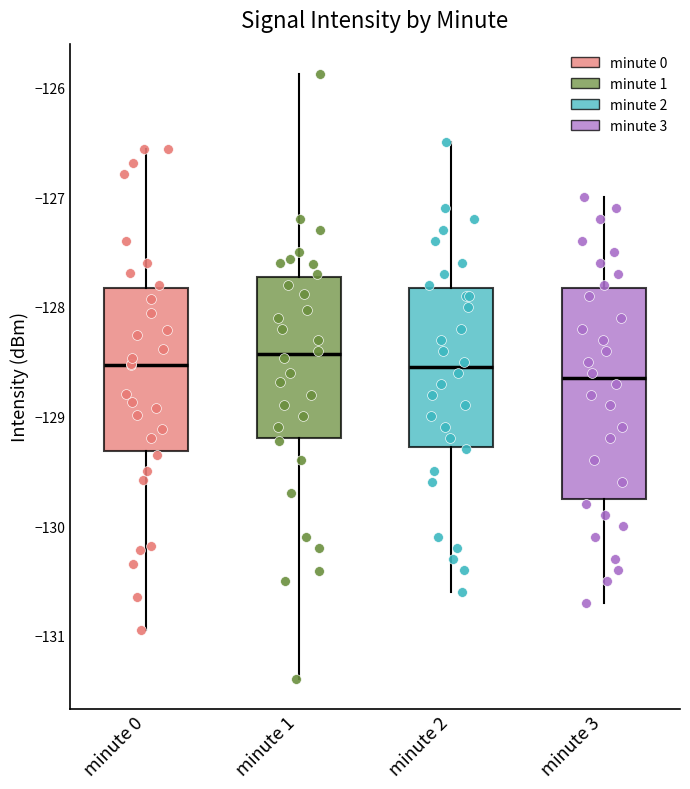

Reading left to right, read every box against the y-axis: the position of its median line, the range the box covers, and the ends of its whiskers. The values are not printed on the chart, so give them approximately, as read against the axis.

minute 0: median -128.5, box -129.3 to -127.8, whiskers -130.9 to -126.6
minute 1: median -128.4, box -129.2 to -127.7, whiskers -131.4 to -125.9
minute 2: median -128.5, box -129.3 to -127.8, whiskers -130.6 to -126.5
minute 3: median -128.6, box -129.7 to -127.8, whiskers -130.7 to -127.0